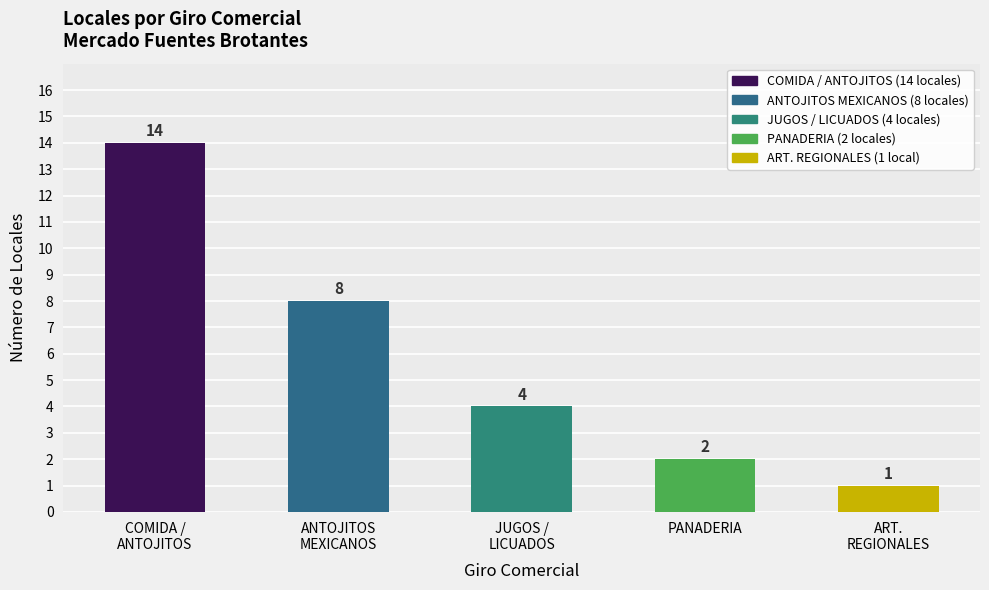

True or false: the data shows 2 at PANADERIA.

True